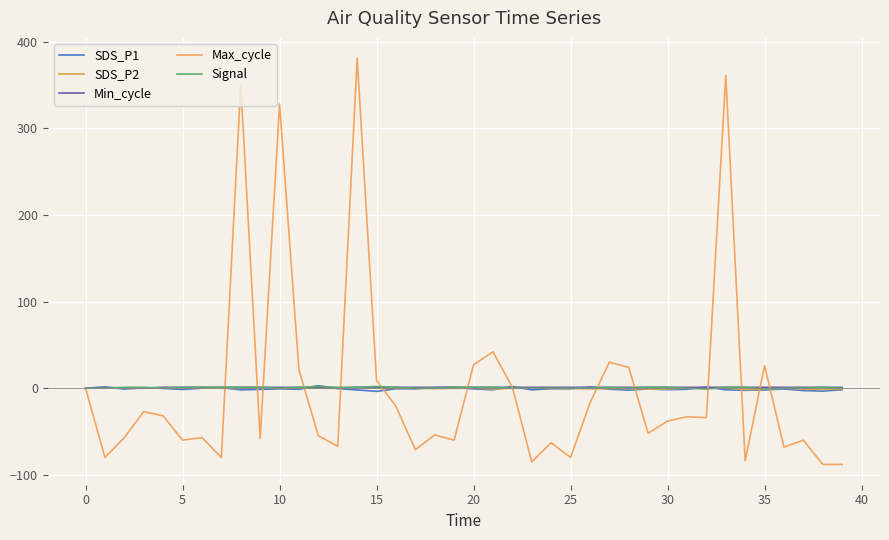

Which series has the widest spread of values?

Max_cycle